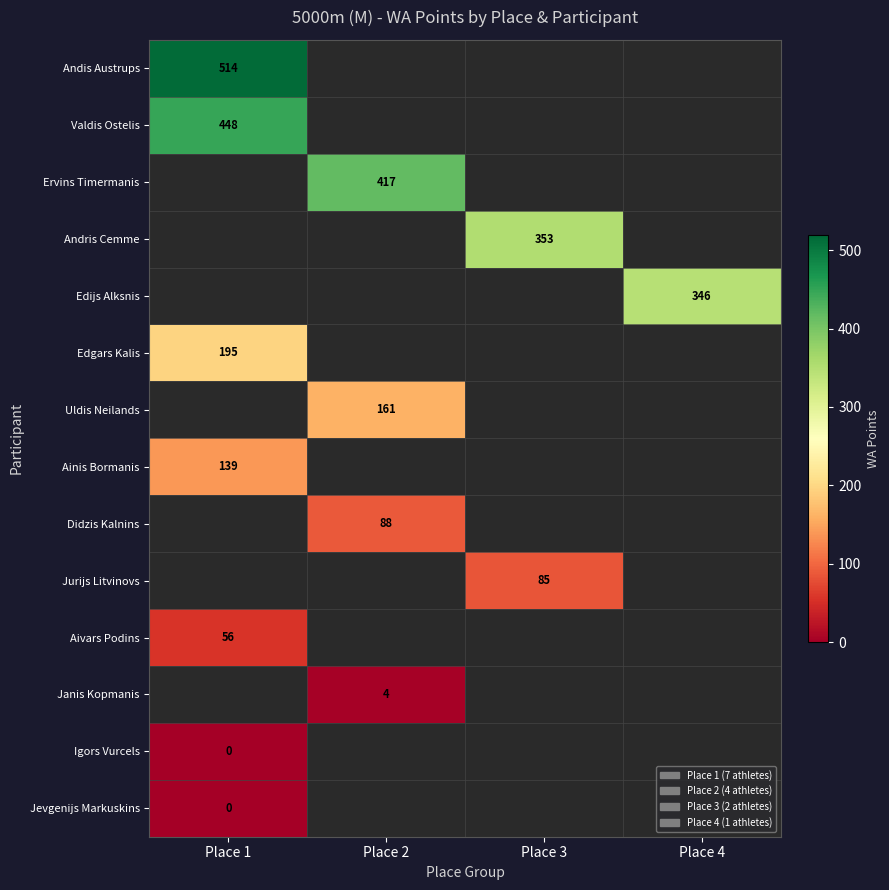

The Didzis Kalnins series shows 88 at Place 2. True or false?

True